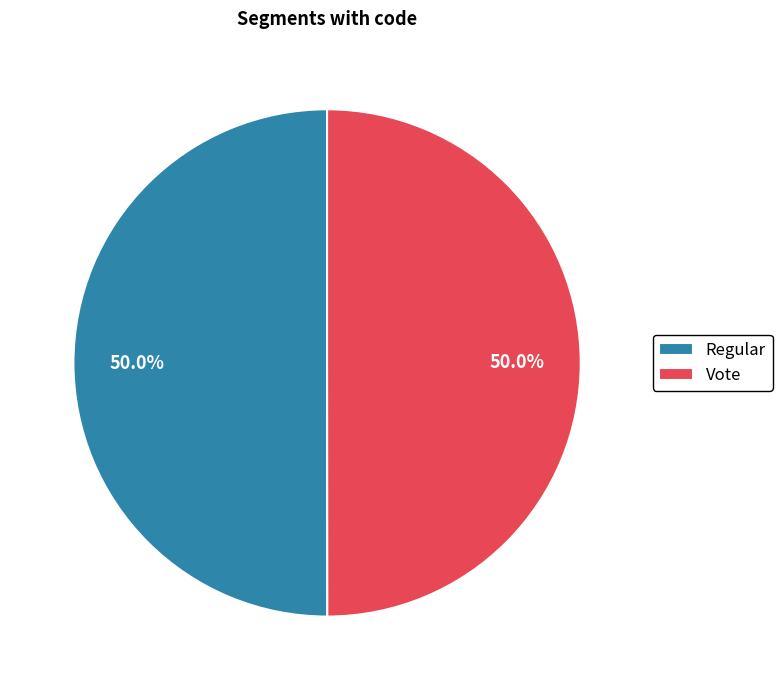

Combined, what portion of the pie is Regular and Vote?

100.0%